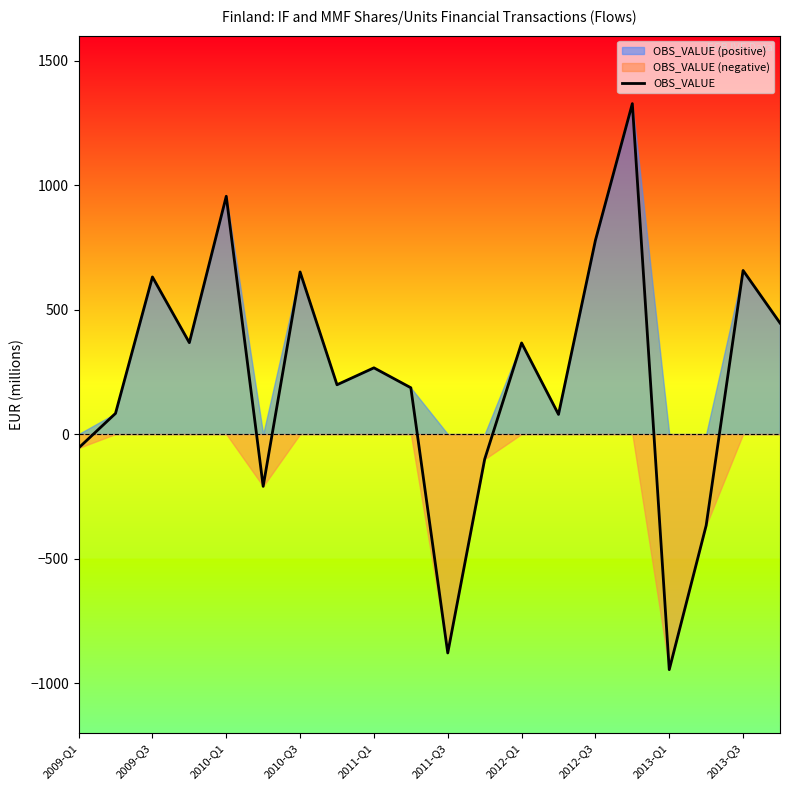

How many points are higher than both their immediate neighbors (excluding endpoints)?

7